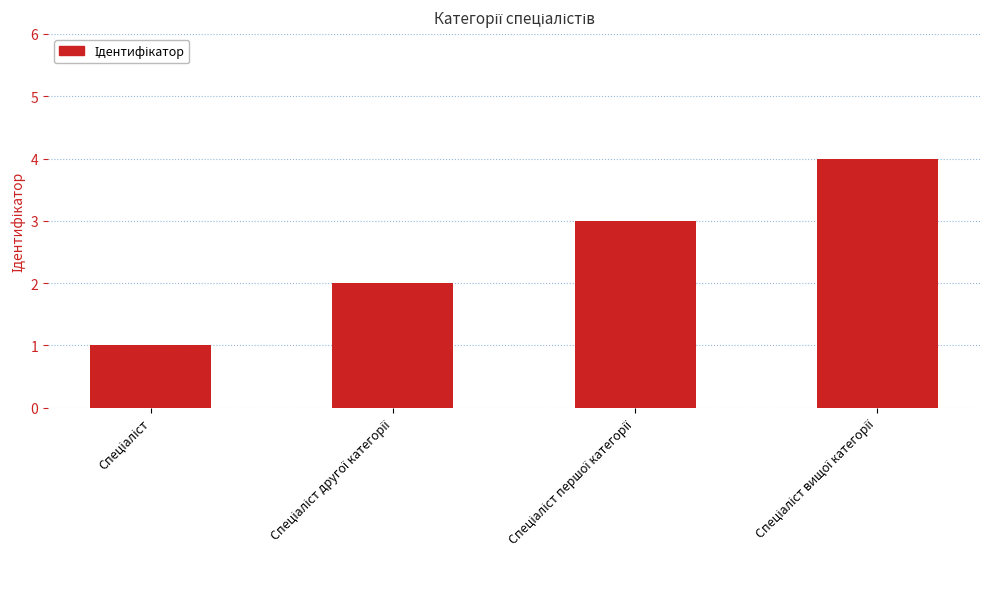

What is the sum of all values?

10